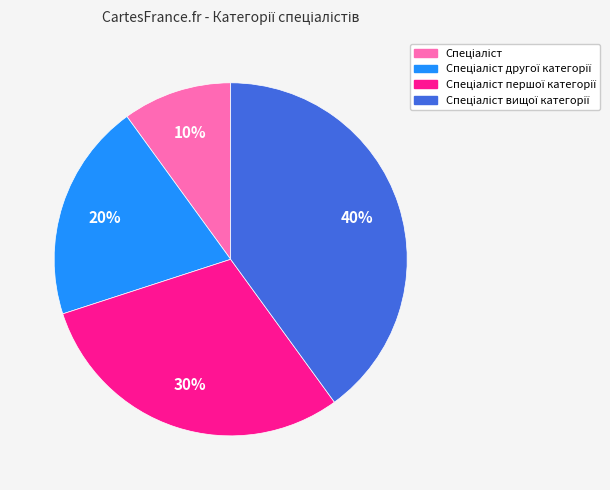

To the nearest percent, what is the difference between the largest and smallest slice percentages?

30%